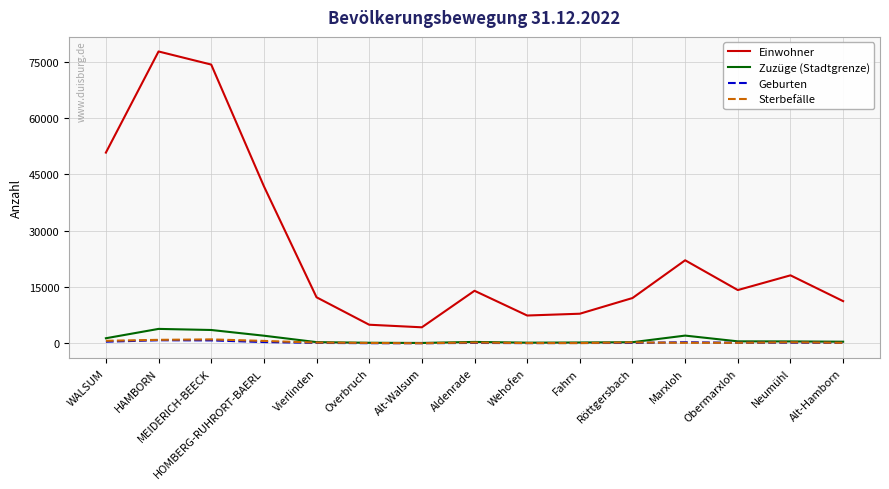

True or false: Sterbefälle and Einwohner cross at least once.

False